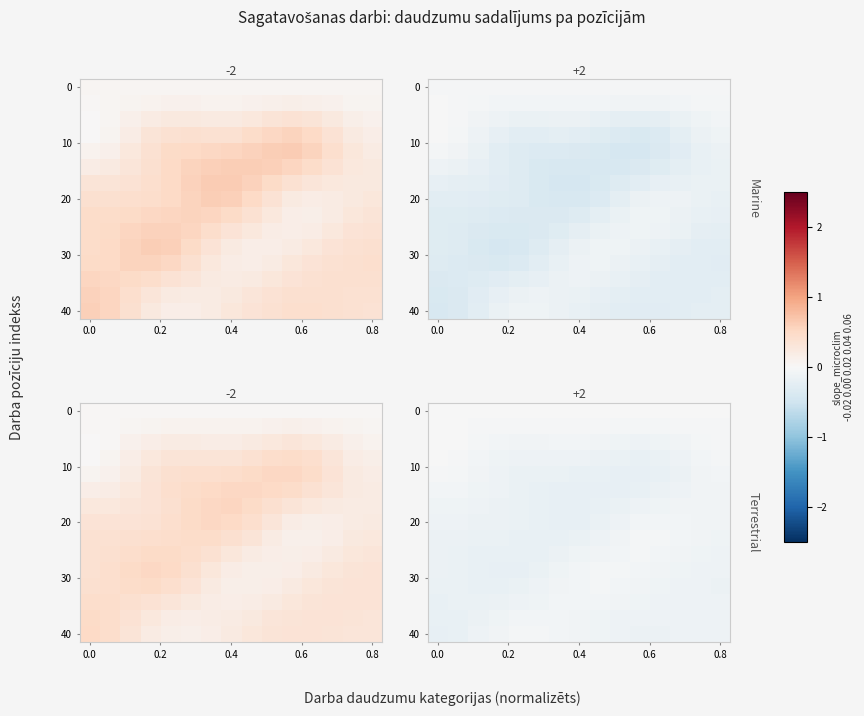

What is the total value across all series at 12?

-1.5